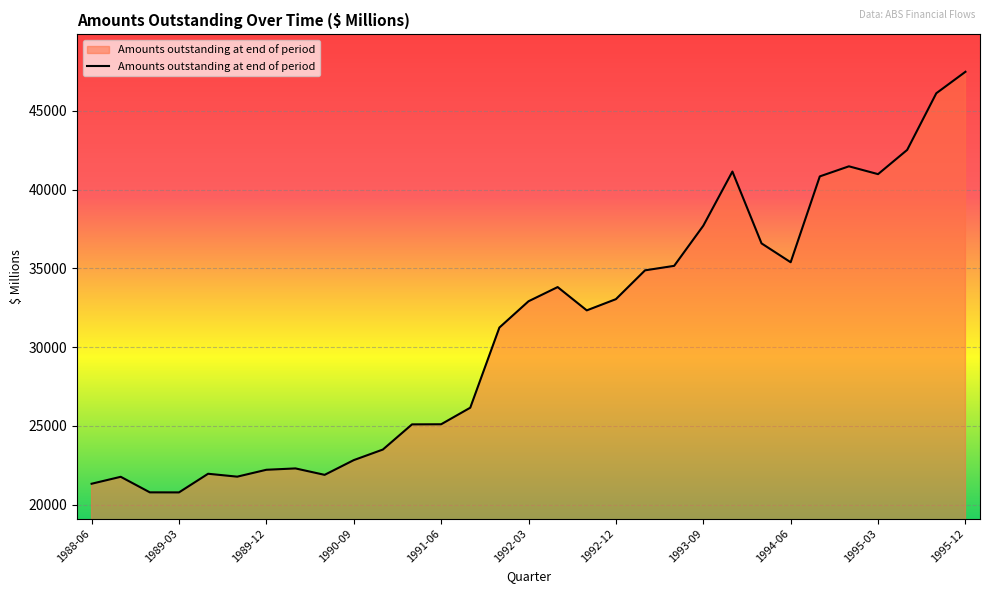

What is the greatest value displayed?

47489